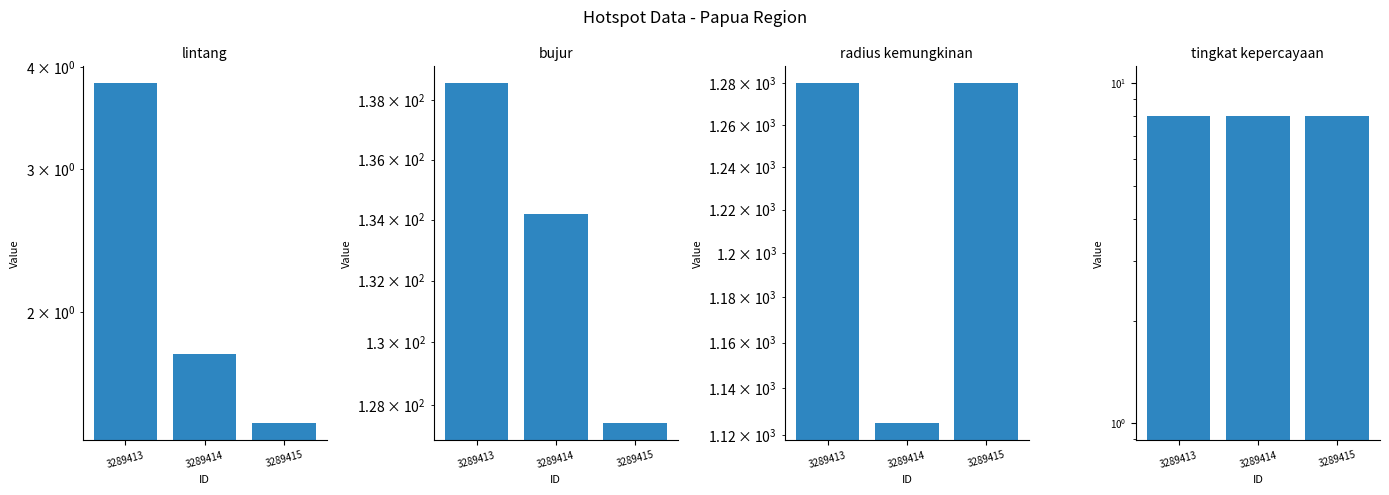

What is the difference between the bujur values at 3289415 and 3289413?

11.2